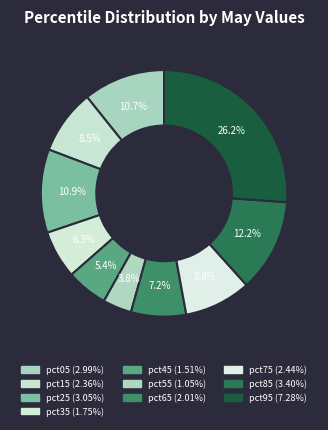

To the nearest percent, what is the difference between the largest and smallest slice percentages?

22%